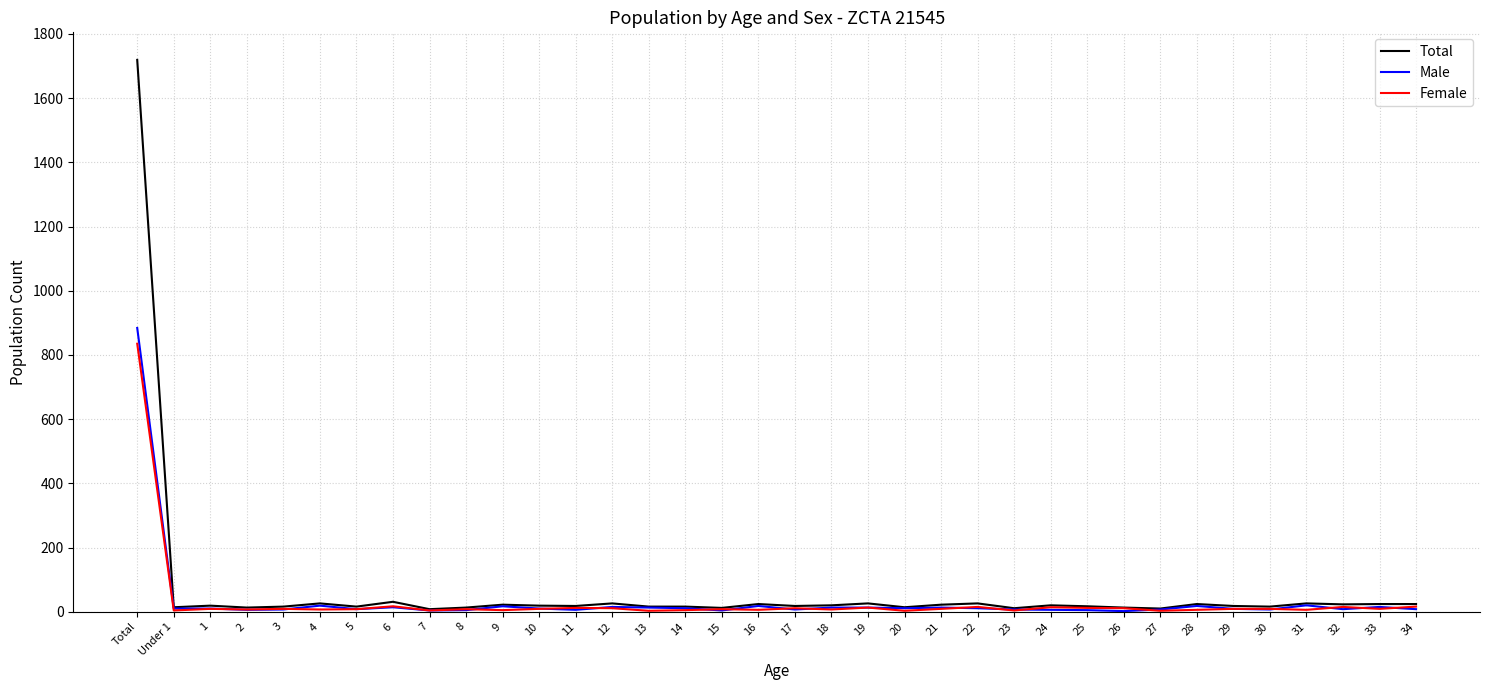

What is the maximum value shown in the chart?

1719